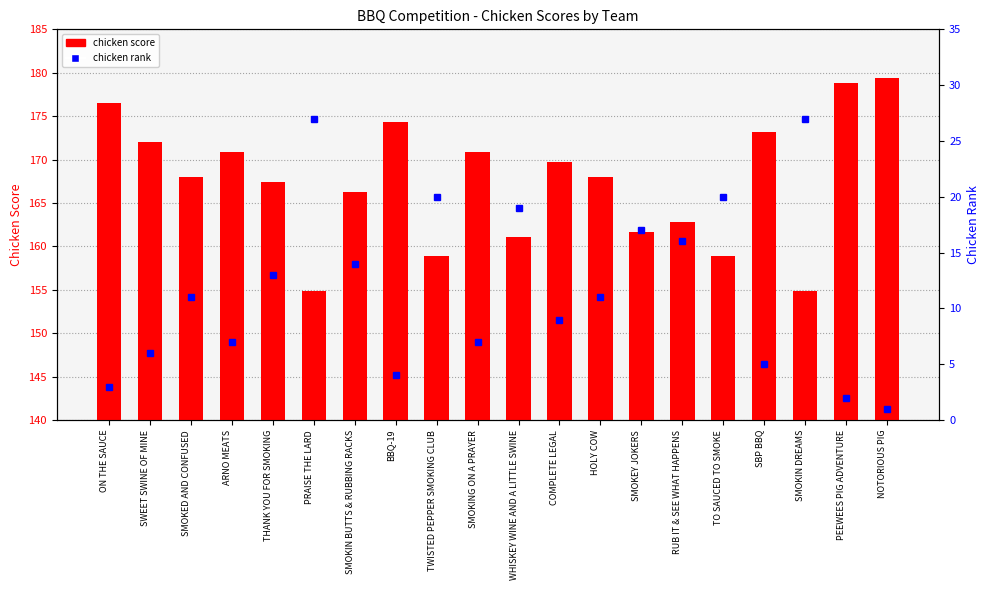

What is the difference between the maximum and minimum values in the chicken rank series?

26.0